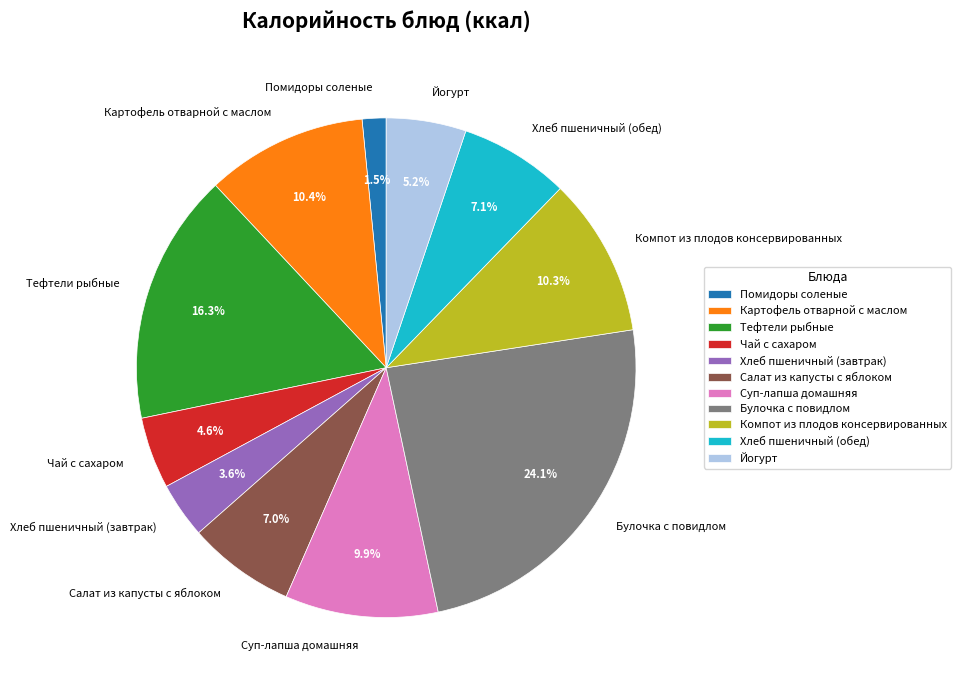

What is the largest slice in the pie chart?

Булочка с повидлом